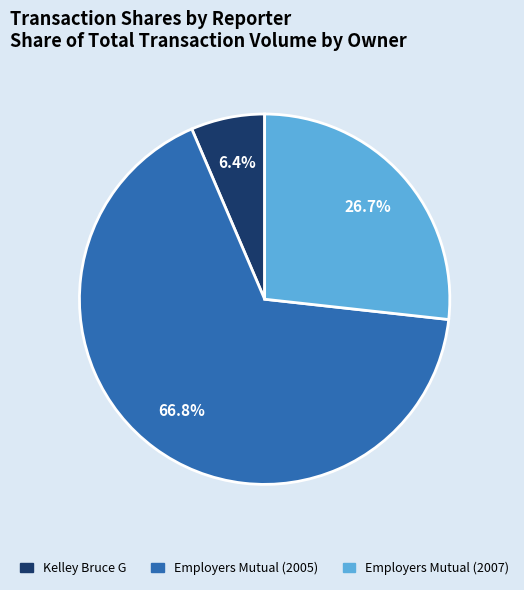

How many segments does this pie chart have?

3